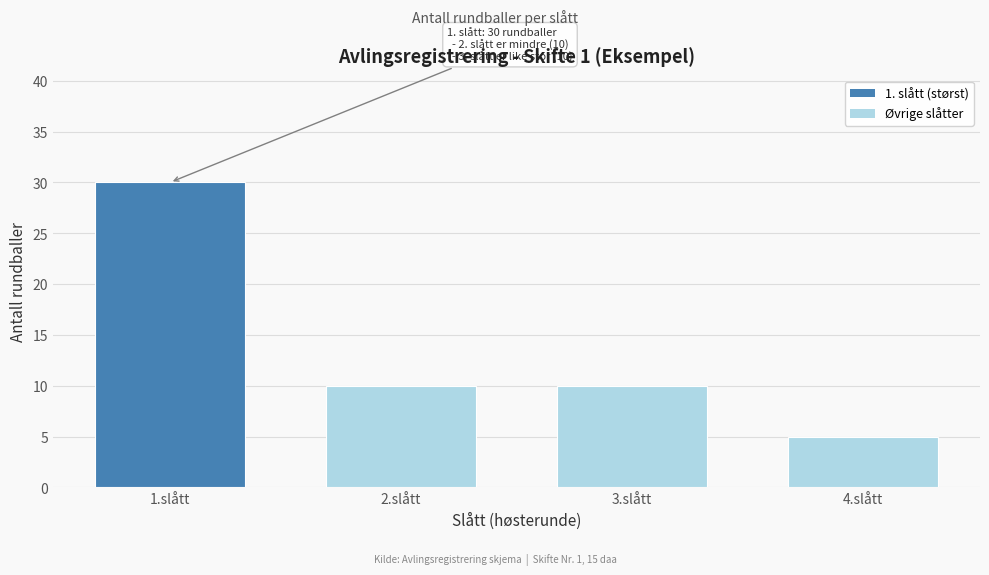

Reading left to right, extract all data points from this chart.

30	10	10	5